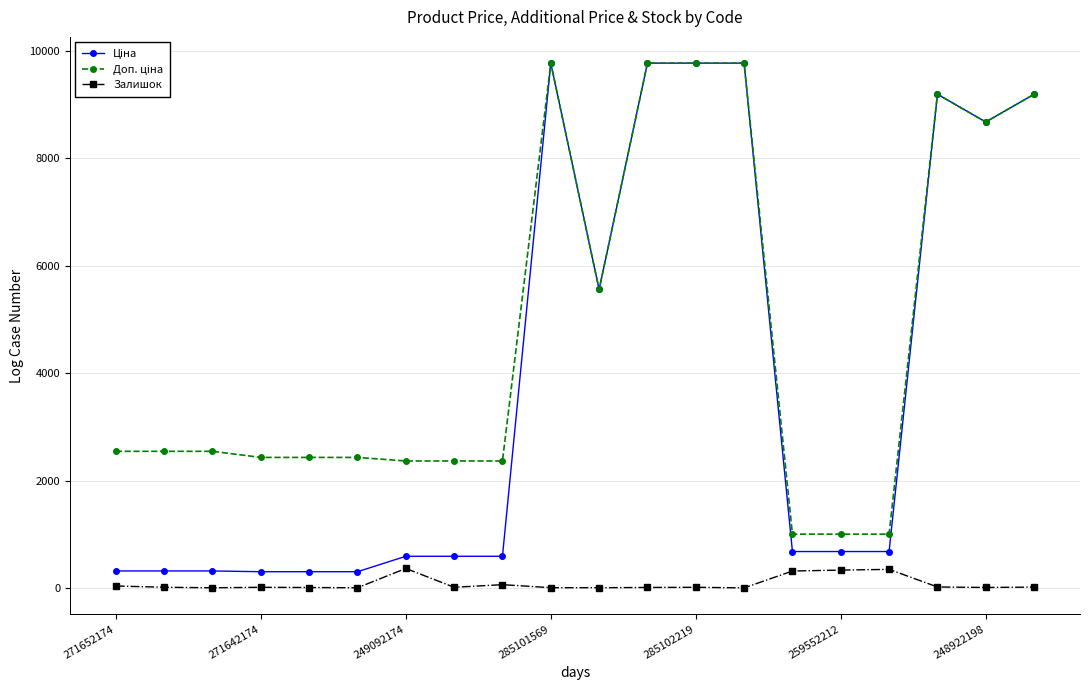

True or false: Залишок has more than 2 points higher than both neighbors.

True